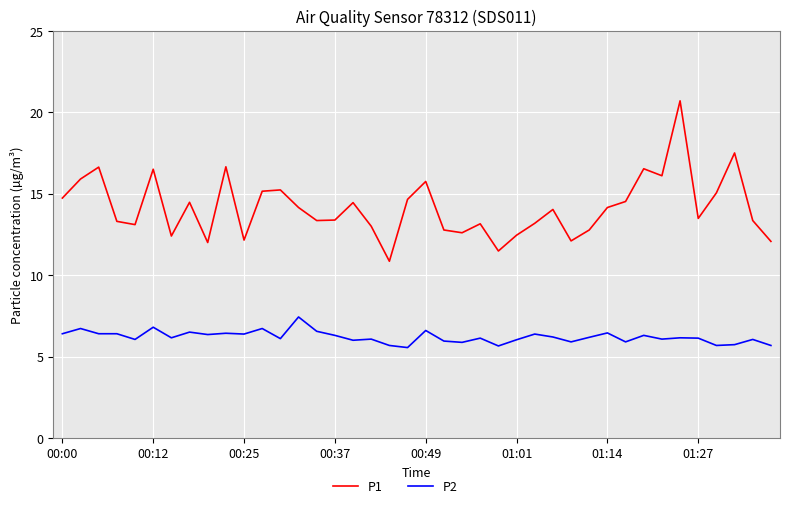

Which series has the largest total across all categories?

P1